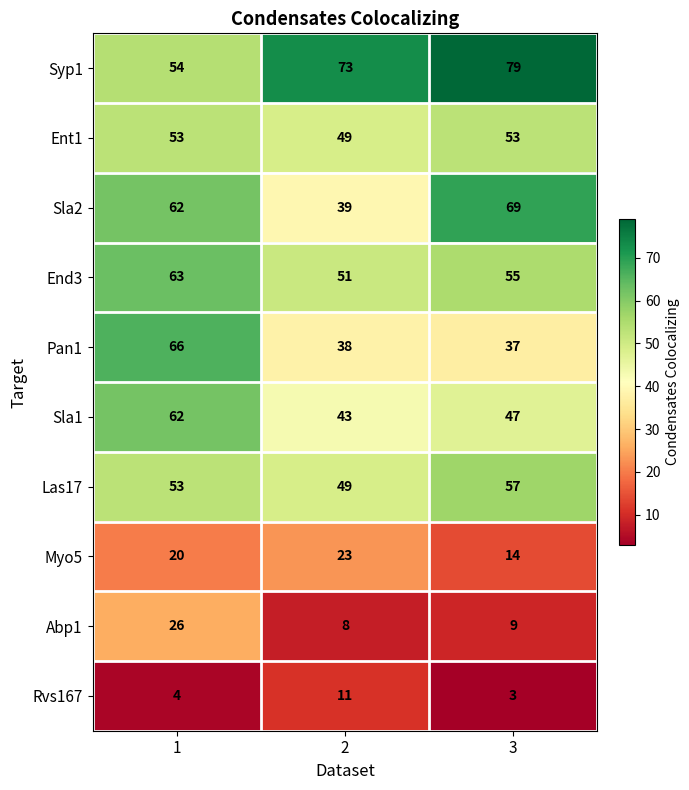

What is the total value across all series at 2?

384